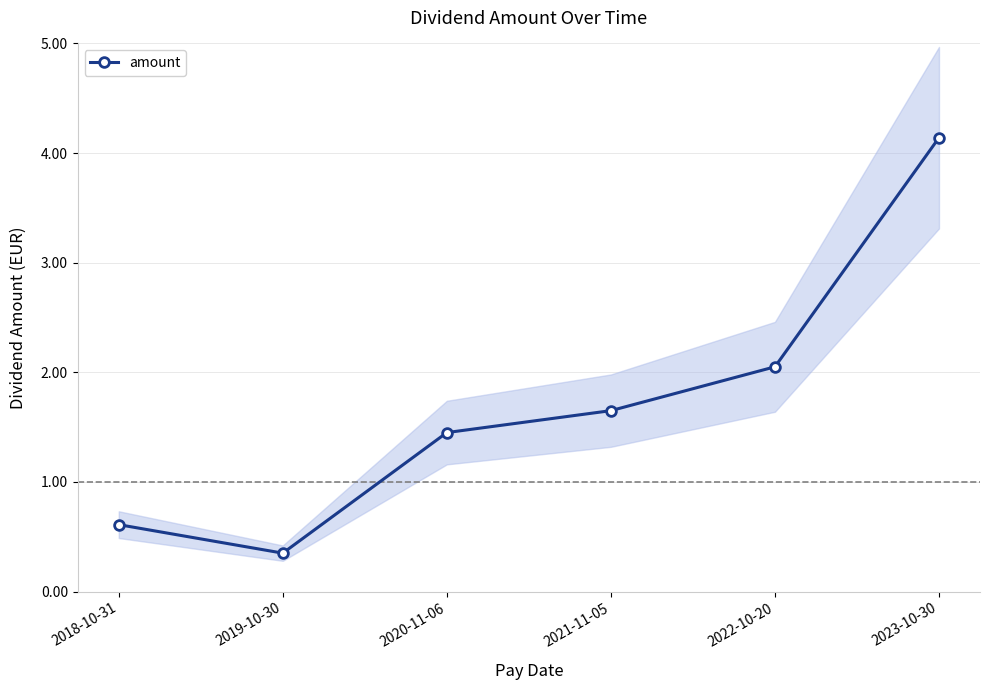

What is the difference between the values at 2022-10-20 and 2018-10-31?

1.4